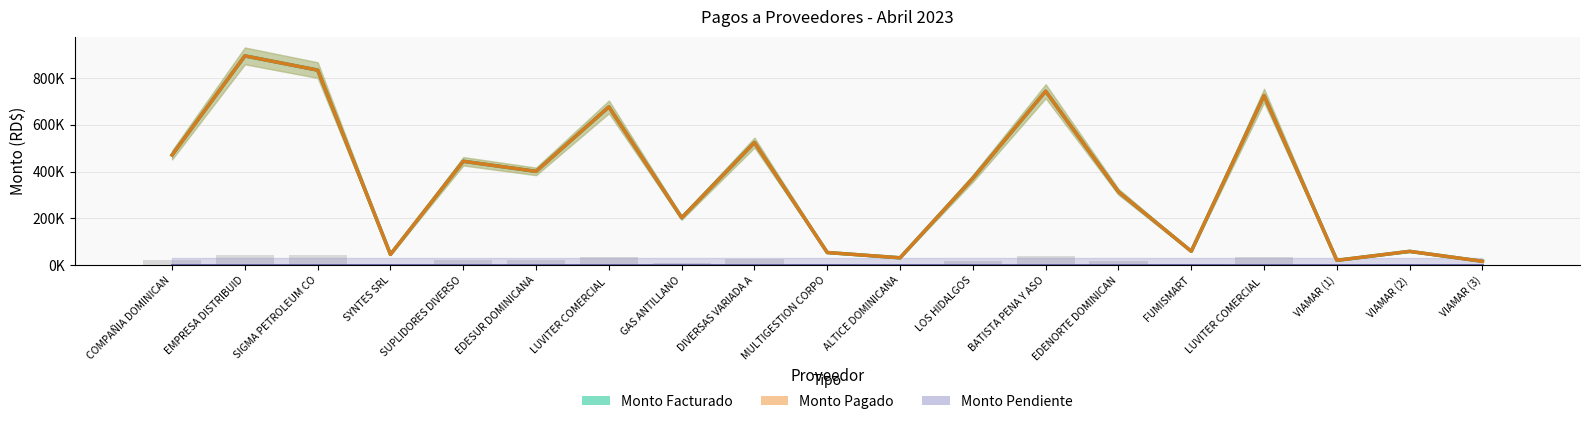

At which label is Monto Facturado closest to 455206?

SUPLIDORES DIVERSO